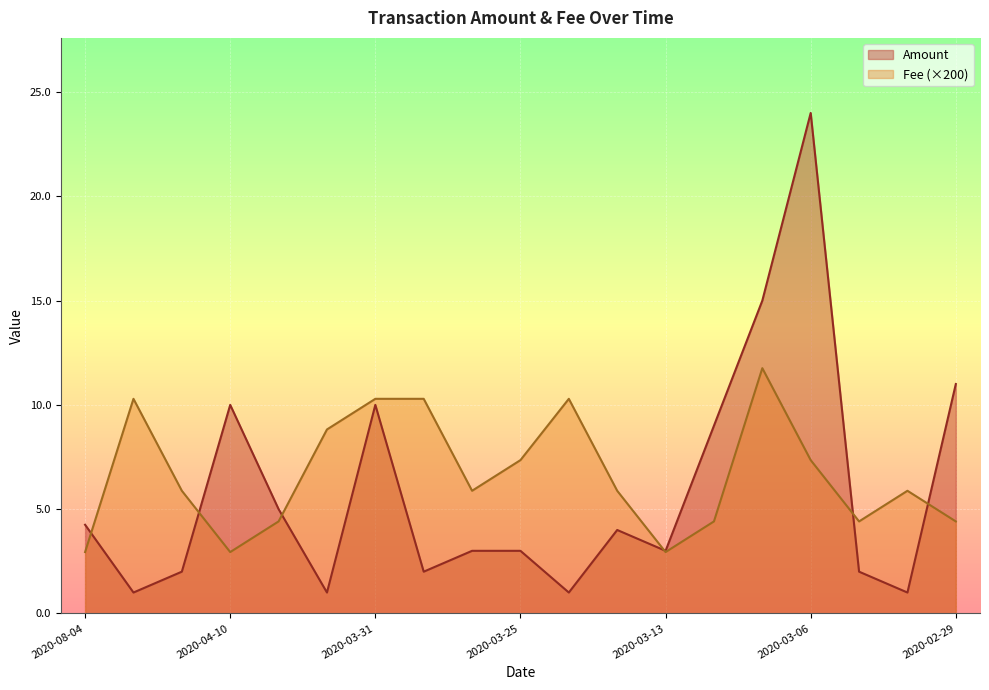

Between which two adjacent categories do Amount and Fee first intersect?

2020-08-04 and 2020-04-17